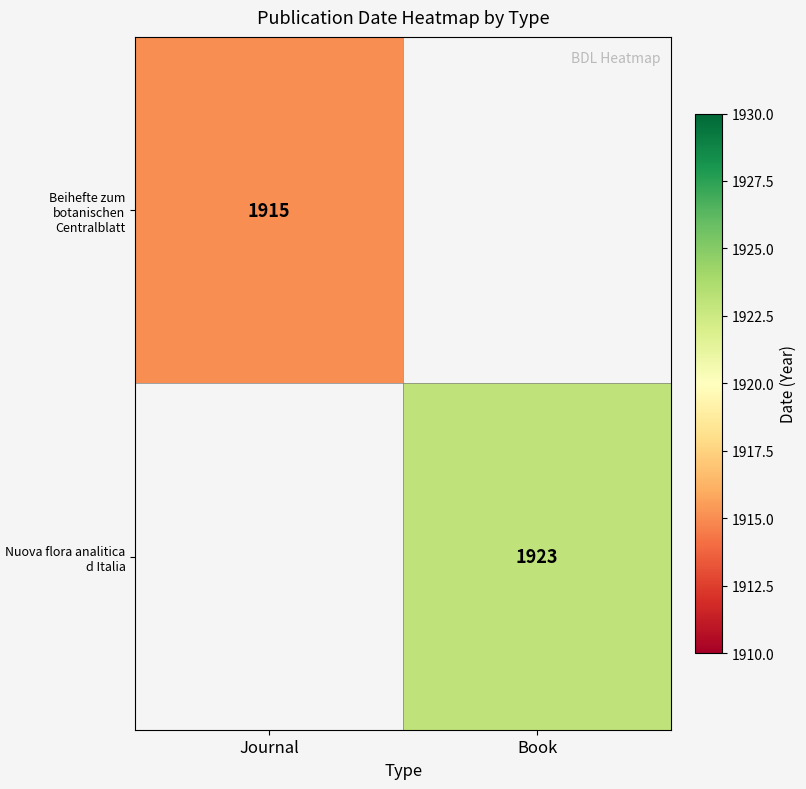

The Nuova flora analitica d Italia series shows 2893 at Book. True or false?

False